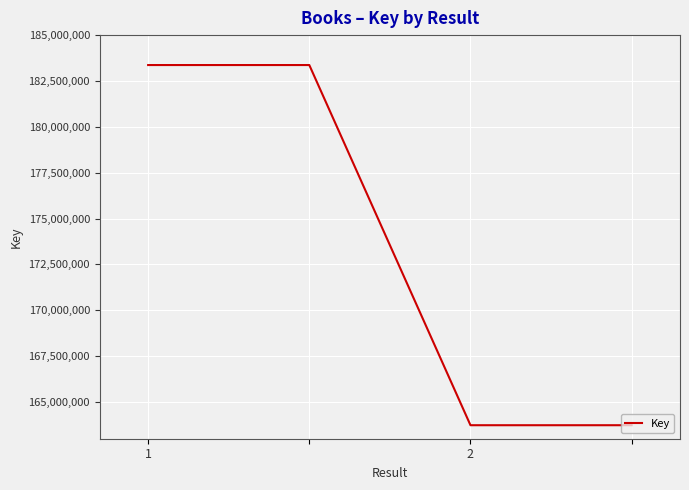

Does the chart have visible grid lines?

Yes